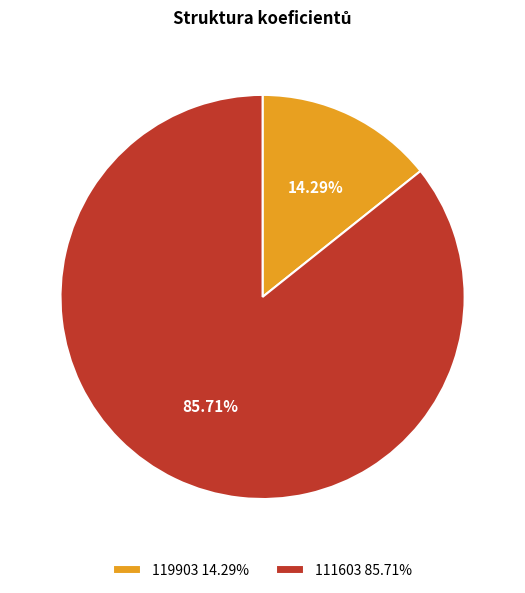

Which category has the biggest portion of the pie?

111603